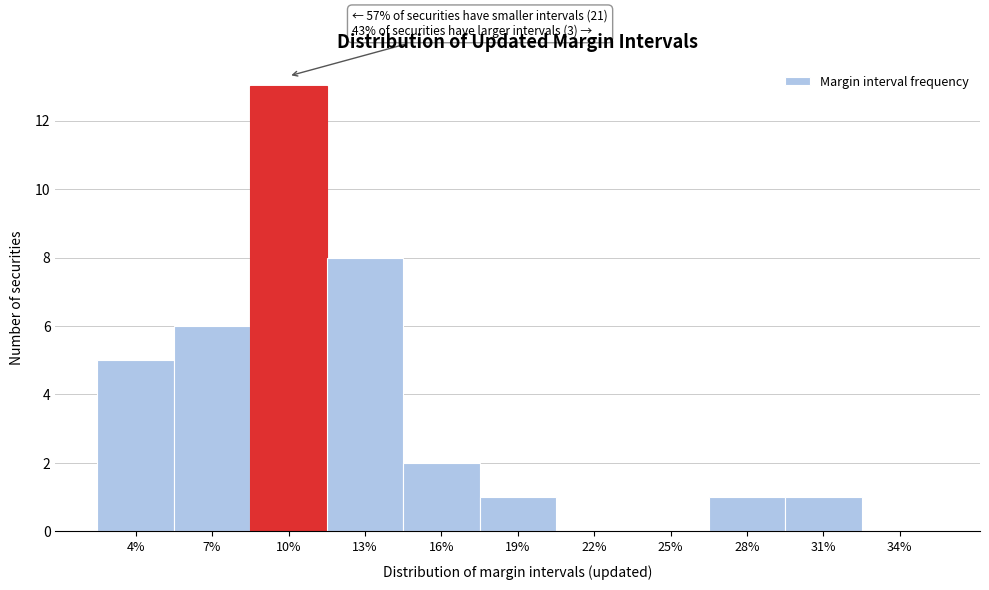

Reading right to left, extract all data points from this chart.

34%=0	31%=1	28%=1	25%=0	22%=0	19%=1	16%=2	13%=8	10%=13	7%=6	4%=5